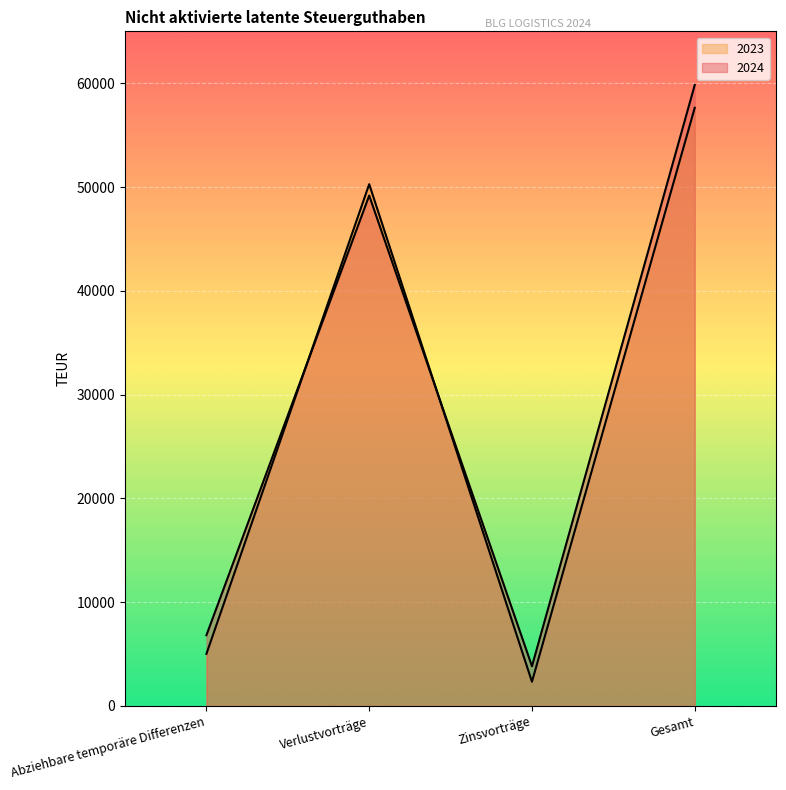

What is the approximate value of 2024 at Gesamt, to the nearest 50?

59850